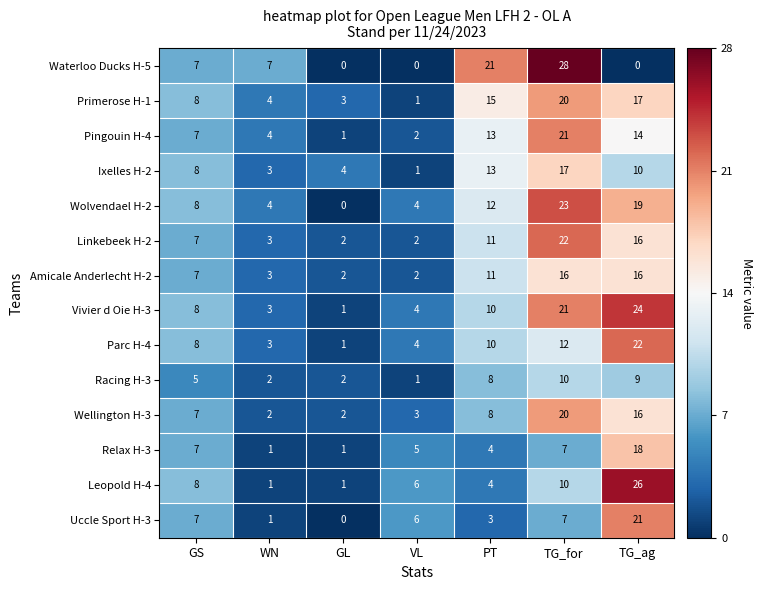

True or false: Parc H-4 has a value of 12 at TG_for.

True